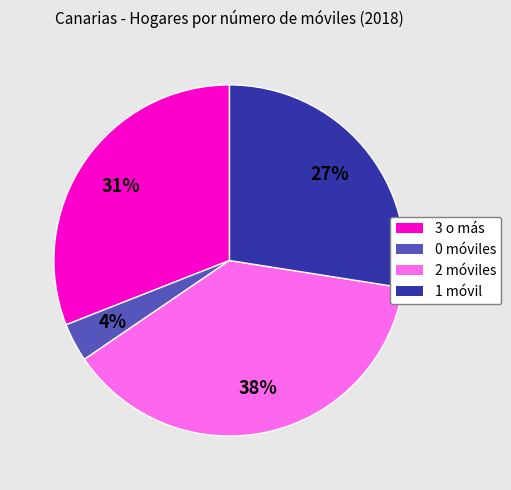

The 1 slice represents 18% of the pie. True or false?

False